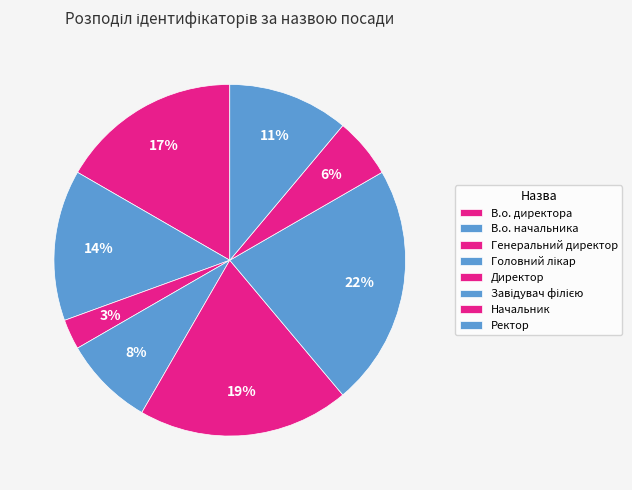

True or false: Завідувач філією accounts for 35% of the total.

False